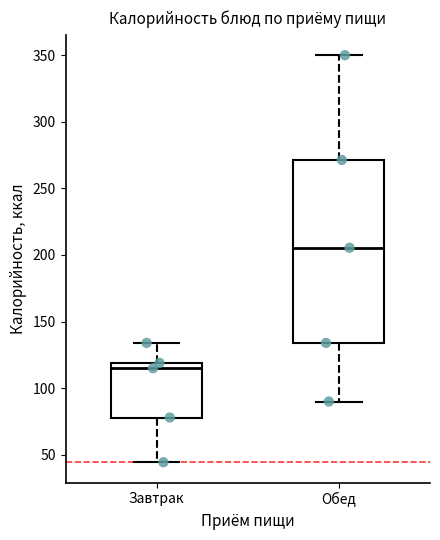

Which box is the tallest, from its lower edge to its upper edge?

Обед